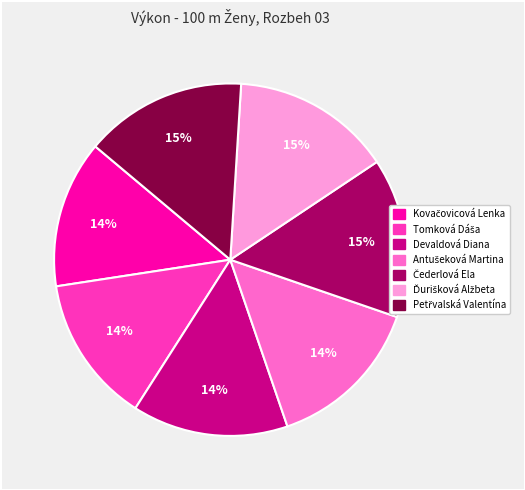

What percentage is the Devaldová Diana slice, to the nearest percent?

14%